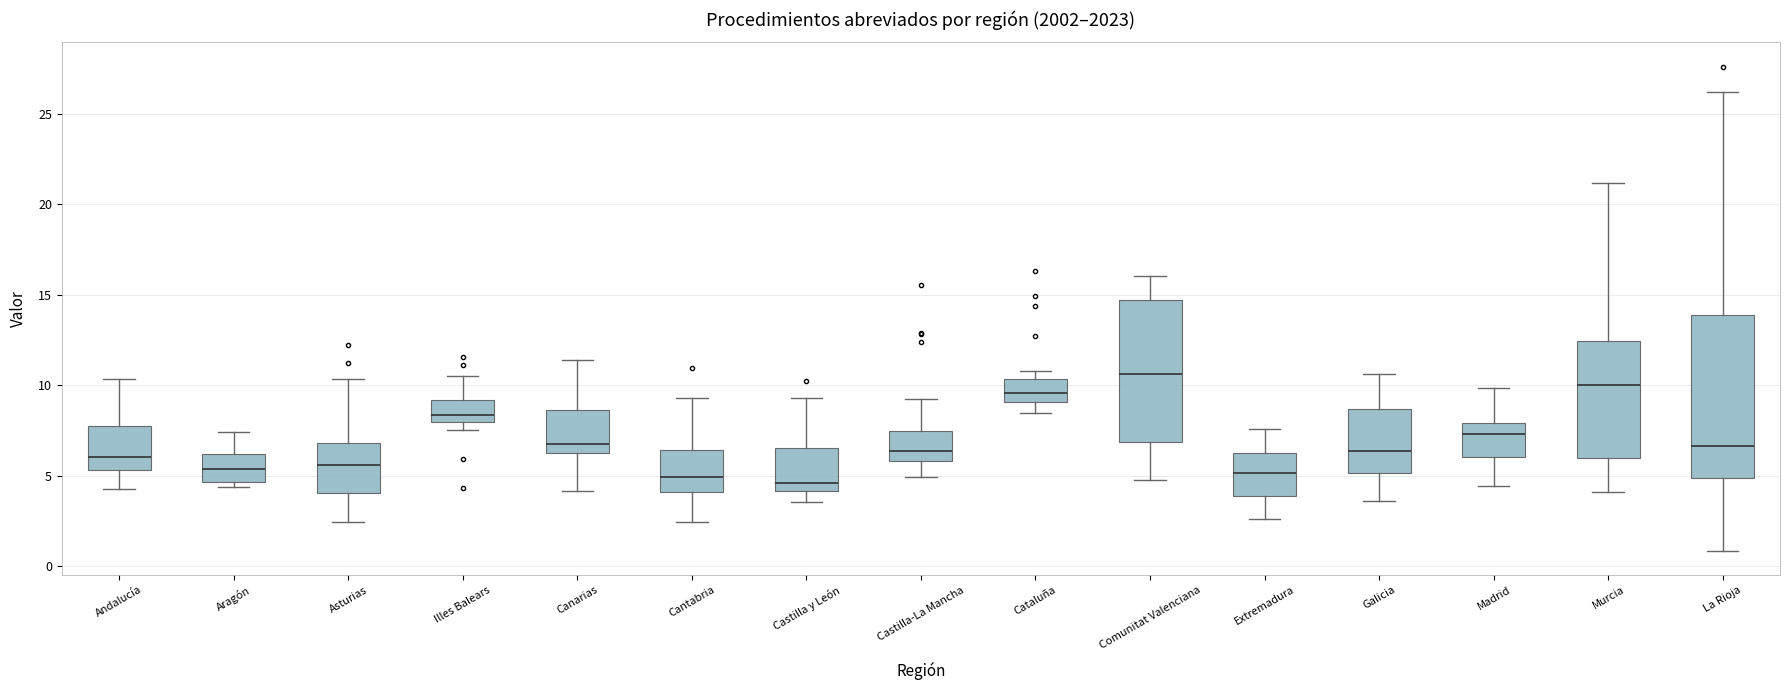

Reading left to right, read every box against the y-axis: the position of its median line, the range the box covers, and the ends of its whiskers. The values are not printed on the chart, so give them approximately, as read against the axis.

Andalucía: median 6.0, box 5.5 to 7.5, whiskers 4.5 to 10.5
Aragón: median 5.5, box 4.5 to 6.0, whiskers 4.5 (just below the box's lower edge) to 7.5
Asturias: median 5.5, box 4.0 to 7.0, whiskers 2.5 to 10.5
Illes Balears: median 8.5, box 8.0 to 9.0, whiskers 7.5 to 10.5
Canarias: median 7.0, box 6.5 to 8.5, whiskers 4.0 to 11.5
Cantabria: median 5.0, box 4.0 to 6.5, whiskers 2.5 to 9.5
Castilla y León: median 4.5, box 4.0 to 6.5, whiskers 3.5 to 9.5
Castilla-La Mancha: median 6.5, box 6.0 to 7.5, whiskers 5.0 to 9.0
Cataluña: median 9.5, box 9.0 to 10.5, whiskers 8.5 to 11.0
Comunitat Valenciana: median 10.5, box 7.0 to 14.5, whiskers 5.0 to 16.0
Extremadura: median 5.0, box 4.0 to 6.5, whiskers 2.5 to 7.5
Galicia: median 6.5, box 5.0 to 8.5, whiskers 3.5 to 10.5
Madrid: median 7.5, box 6.0 to 8.0, whiskers 4.5 to 10.0
Murcia: median 10.0, box 6.0 to 12.5, whiskers 4.0 to 21.0
La Rioja: median 6.5, box 5.0 to 14.0, whiskers 1.0 to 26.0